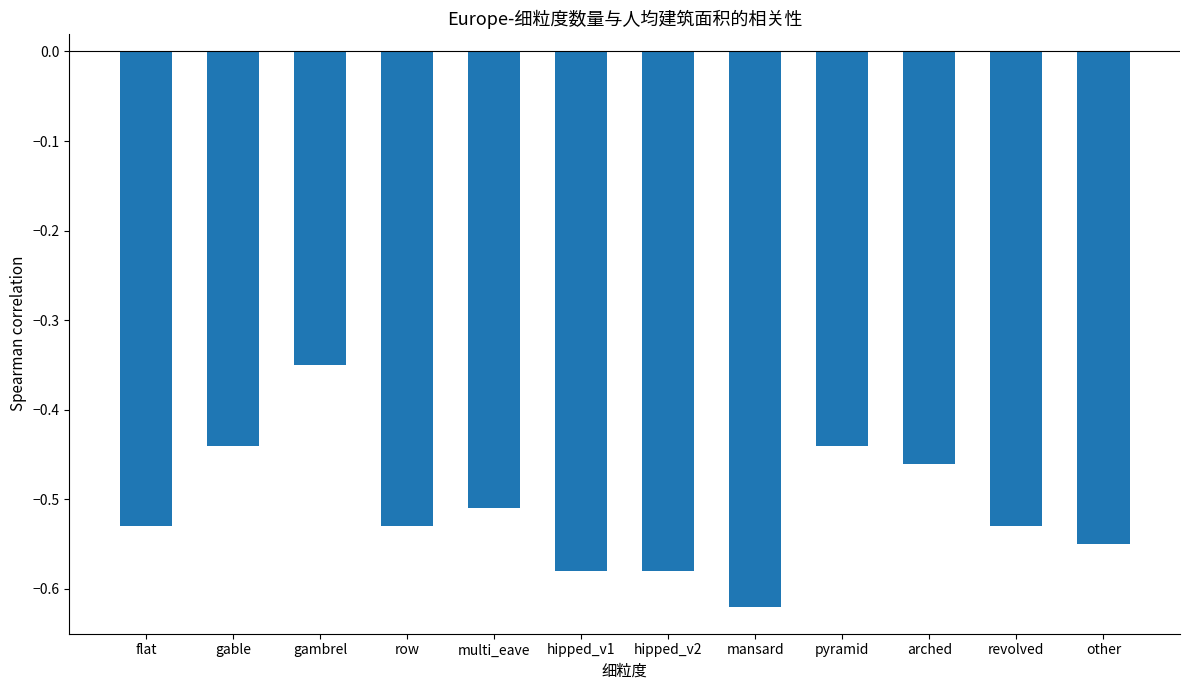

What is the difference between the maximum and second lowest values?

0.2